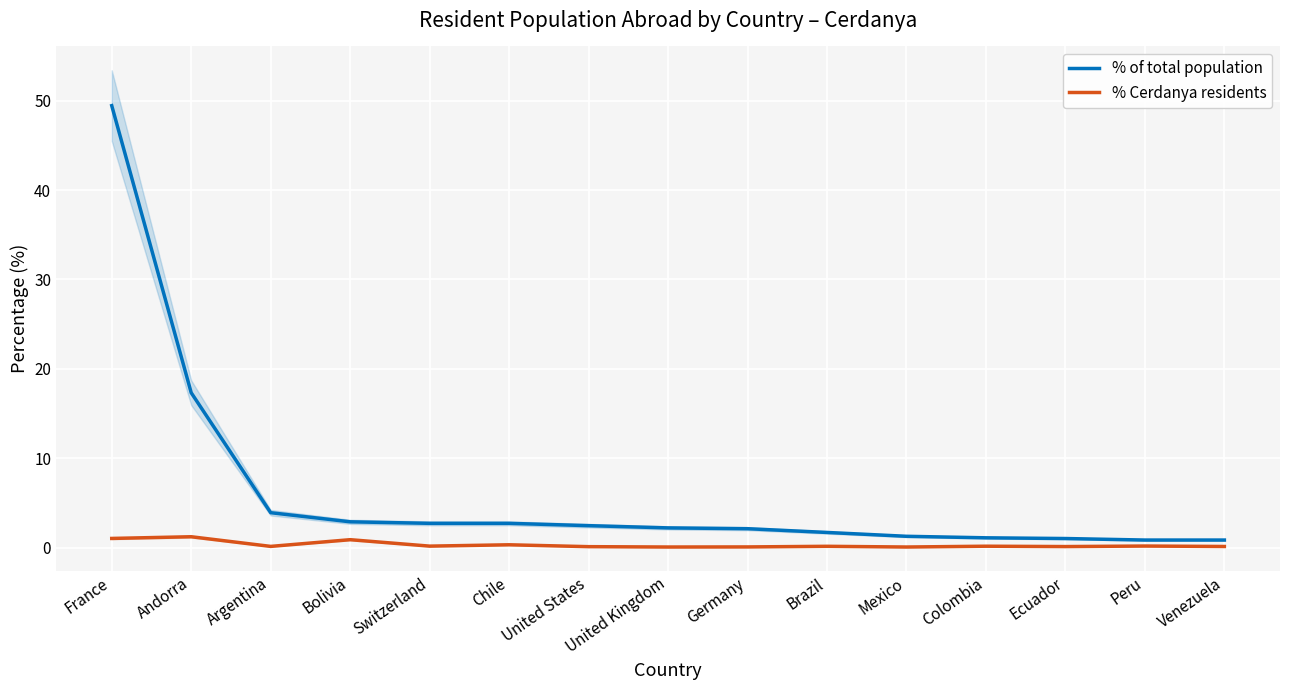

True or false: % Cerdanya residents and % of total population intersect in this chart.

False